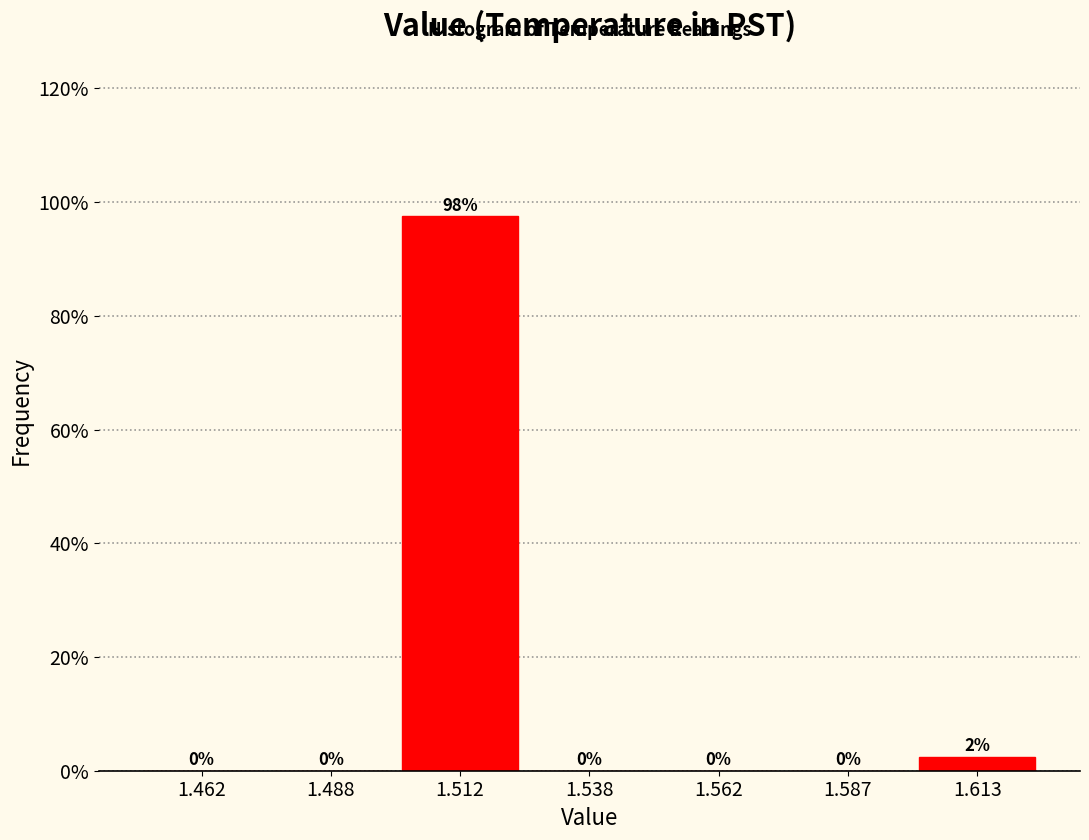

Which range on the x-axis has the tallest bar?

1.500 to 1.525